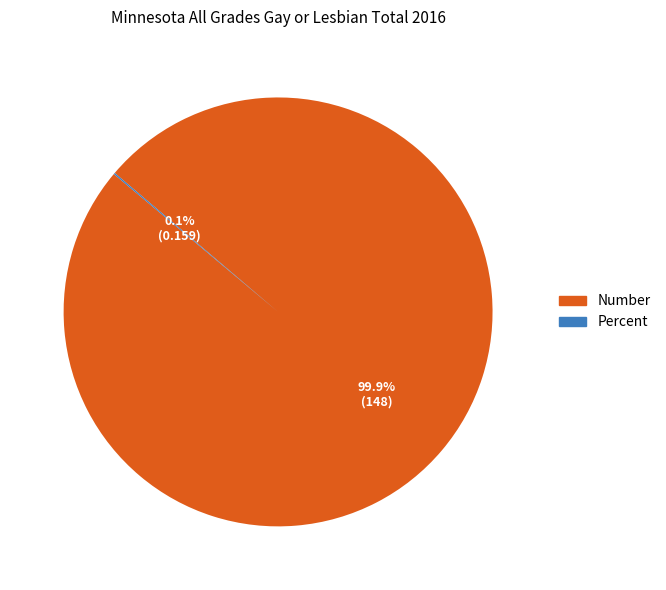

Is there any slice that represents more than half of the pie?

Yes